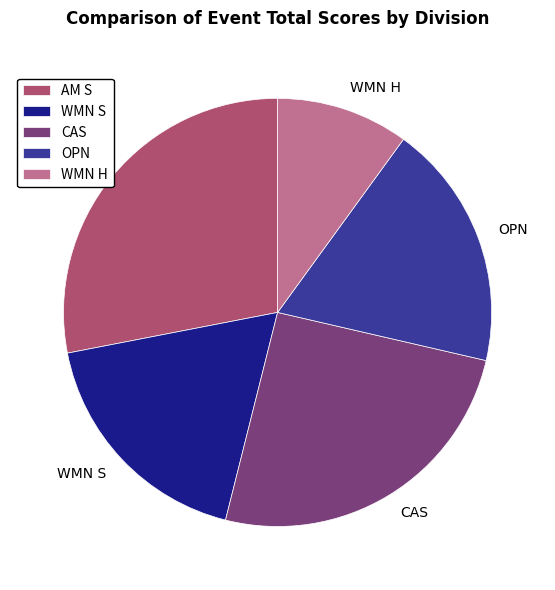

Is WMN S the majority of the pie?

No